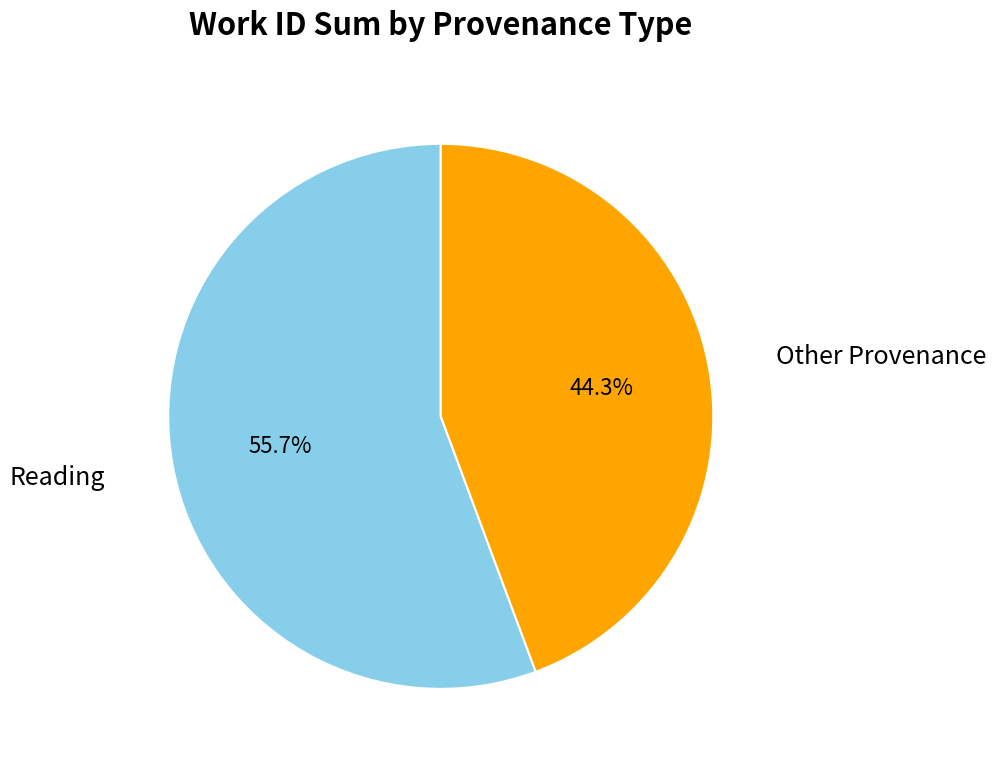

Is there any slice that represents more than half of the pie?

Yes